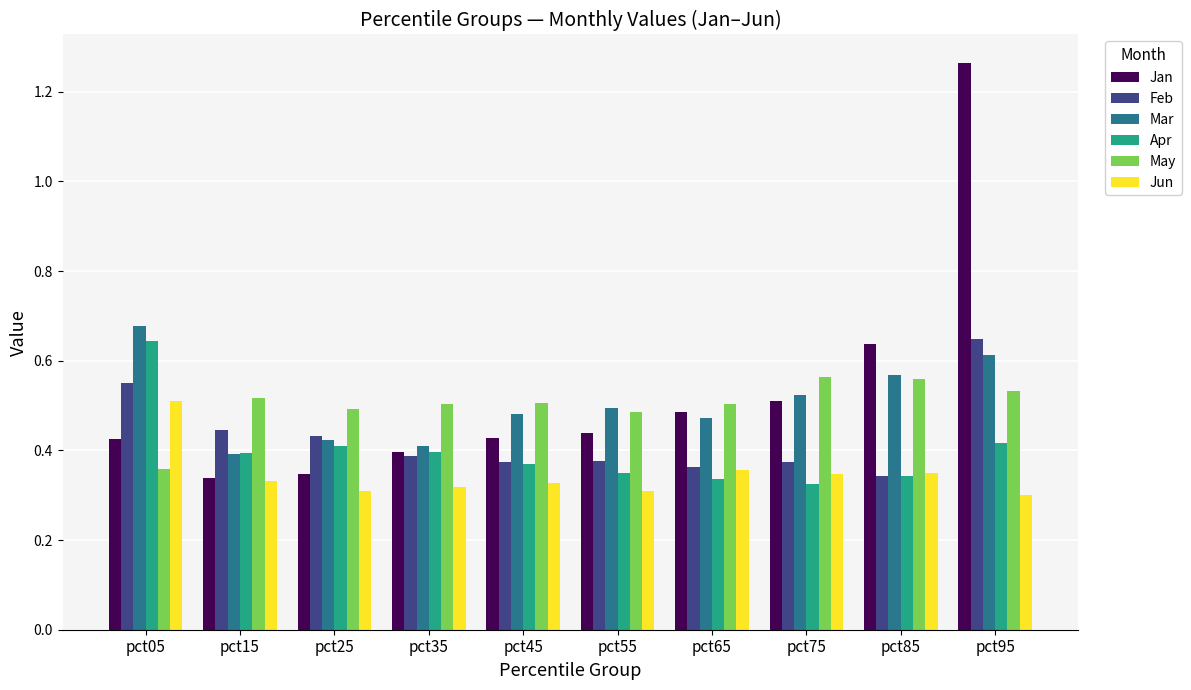

Which series changed the most between pct15 and pct75?

Jan